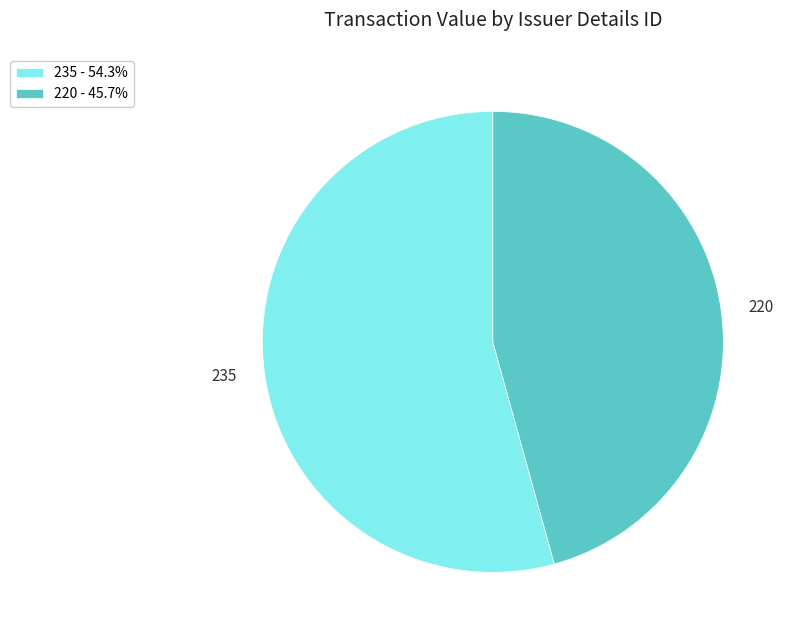

Do 235 and 220 together represent more than half of the pie?

Yes